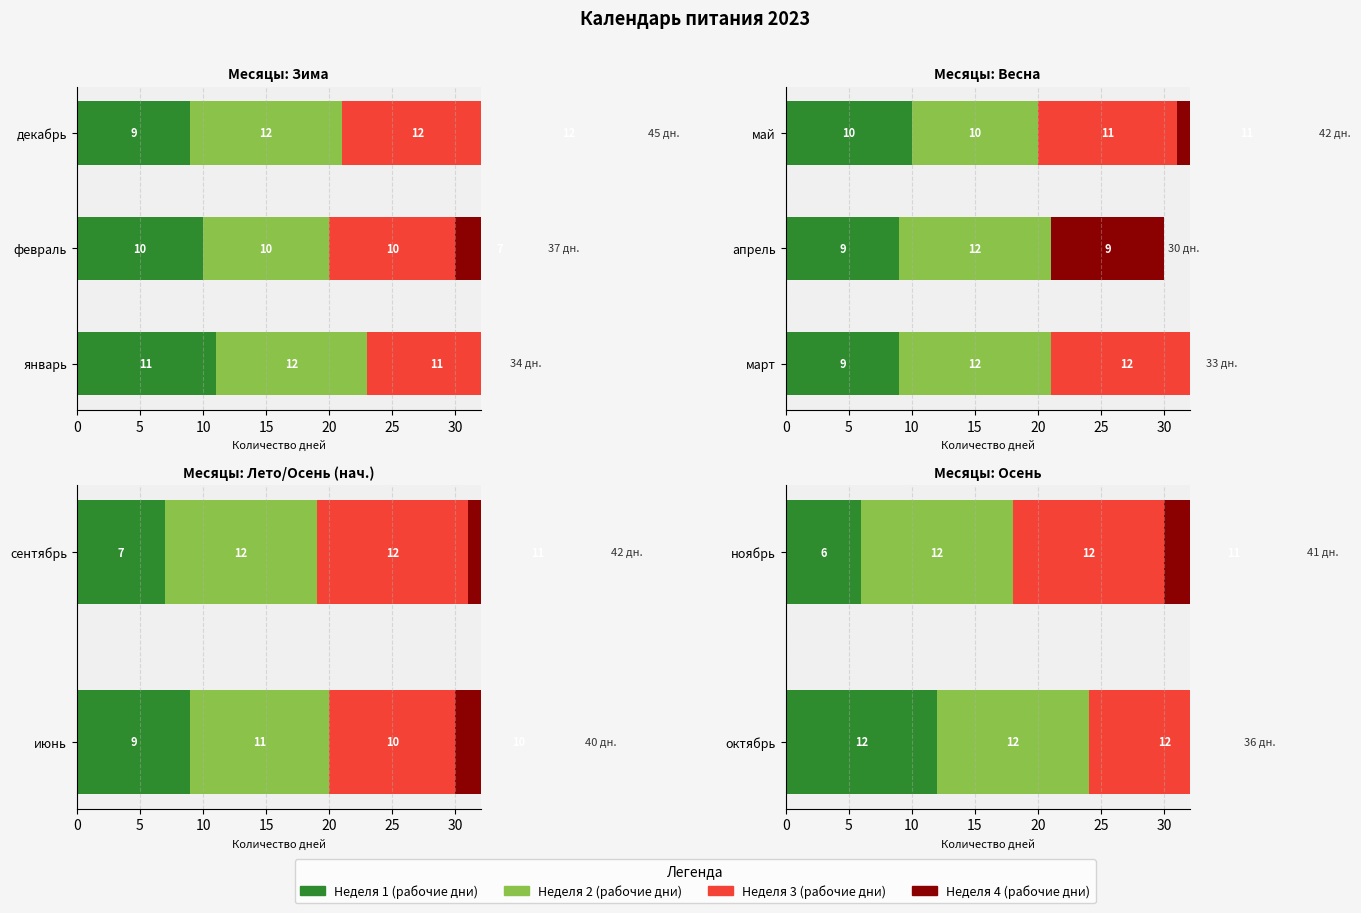

What is the average value of the Неделя 1 series?

9.0